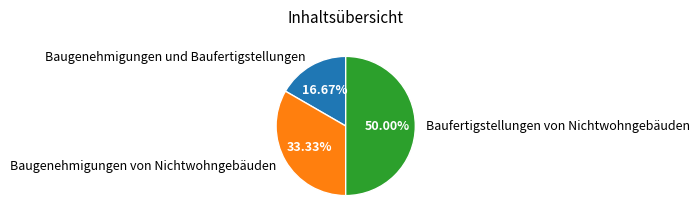

How many slices are in this pie chart?

3